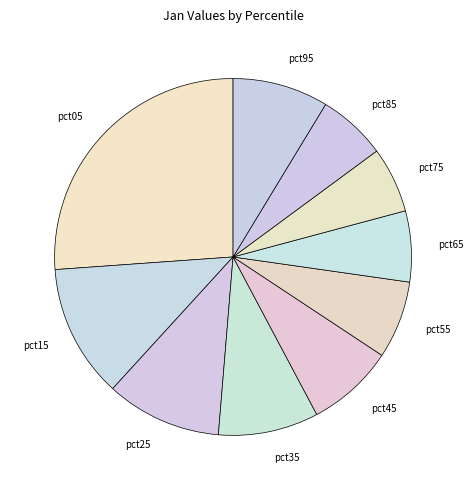

What is the largest slice in the pie chart?

pct05